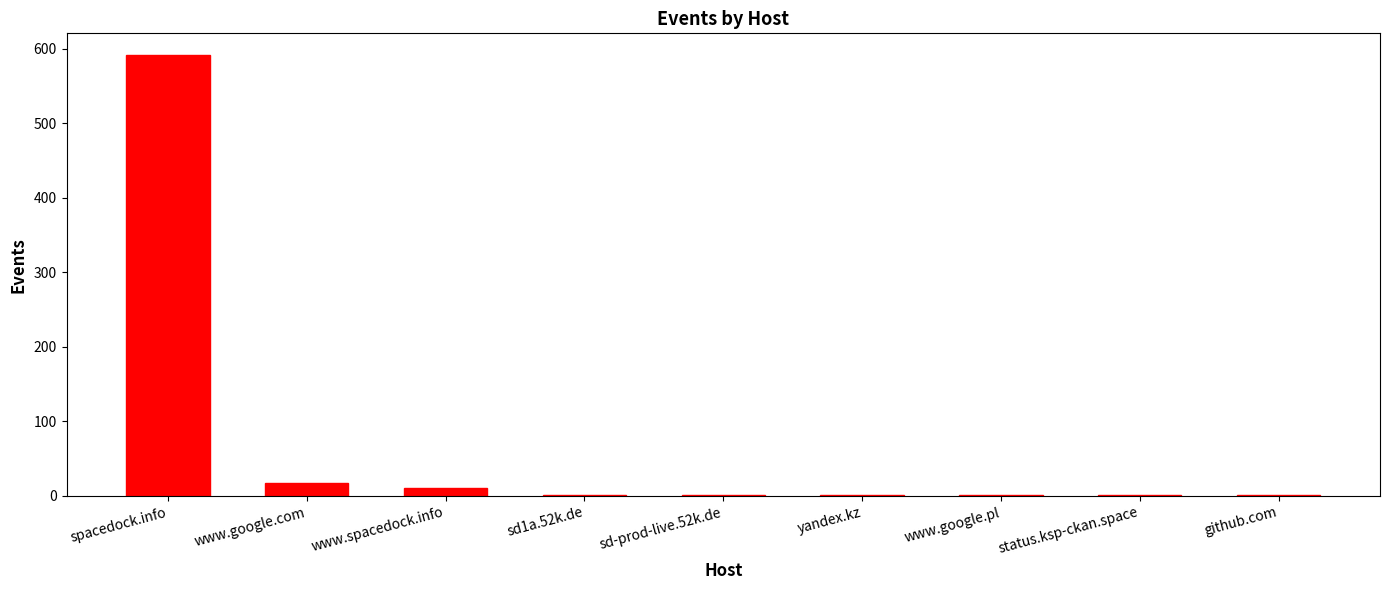

Reading left to right, list all the values displayed in this chart.

spacedock.info=591	www.google.com=17	www.spacedock.info=11	sd1a.52k.de=1	sd-prod-live.52k.de=1	yandex.kz=1	www.google.pl=1	status.ksp-ckan.space=1	github.com=1